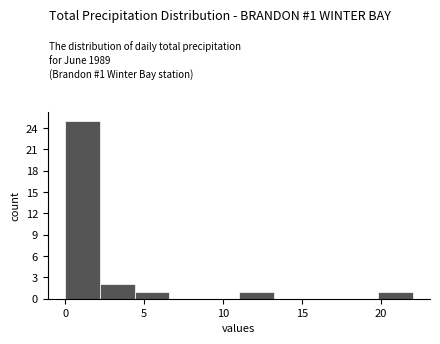

Which range on the x-axis has the tallest bar?

0.0 to 2.2